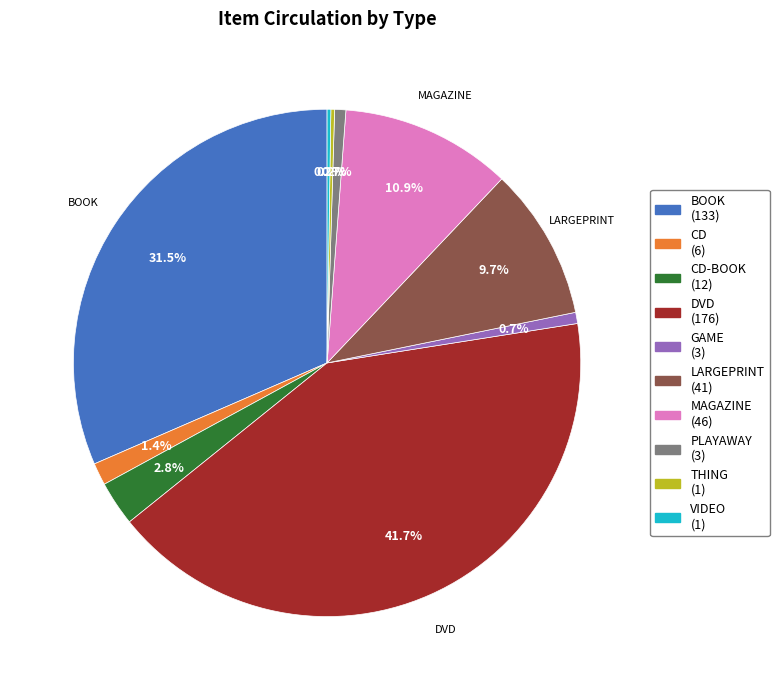

Is there a majority slice in this chart?

No